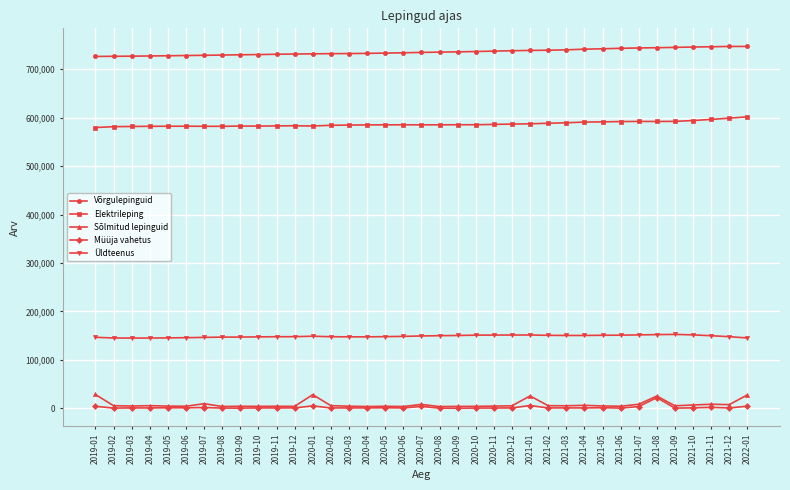

The Üldteenus series shows 207429 at 2019-02. True or false?

False